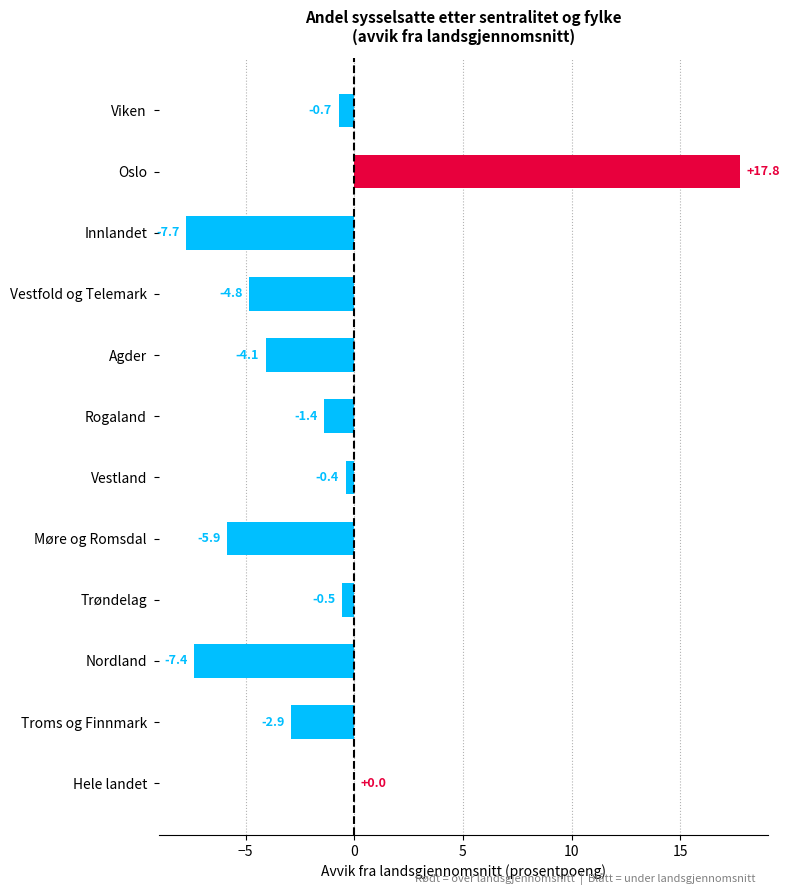

The chart shows a value of -3.0 at Innlandet. True or false?

False